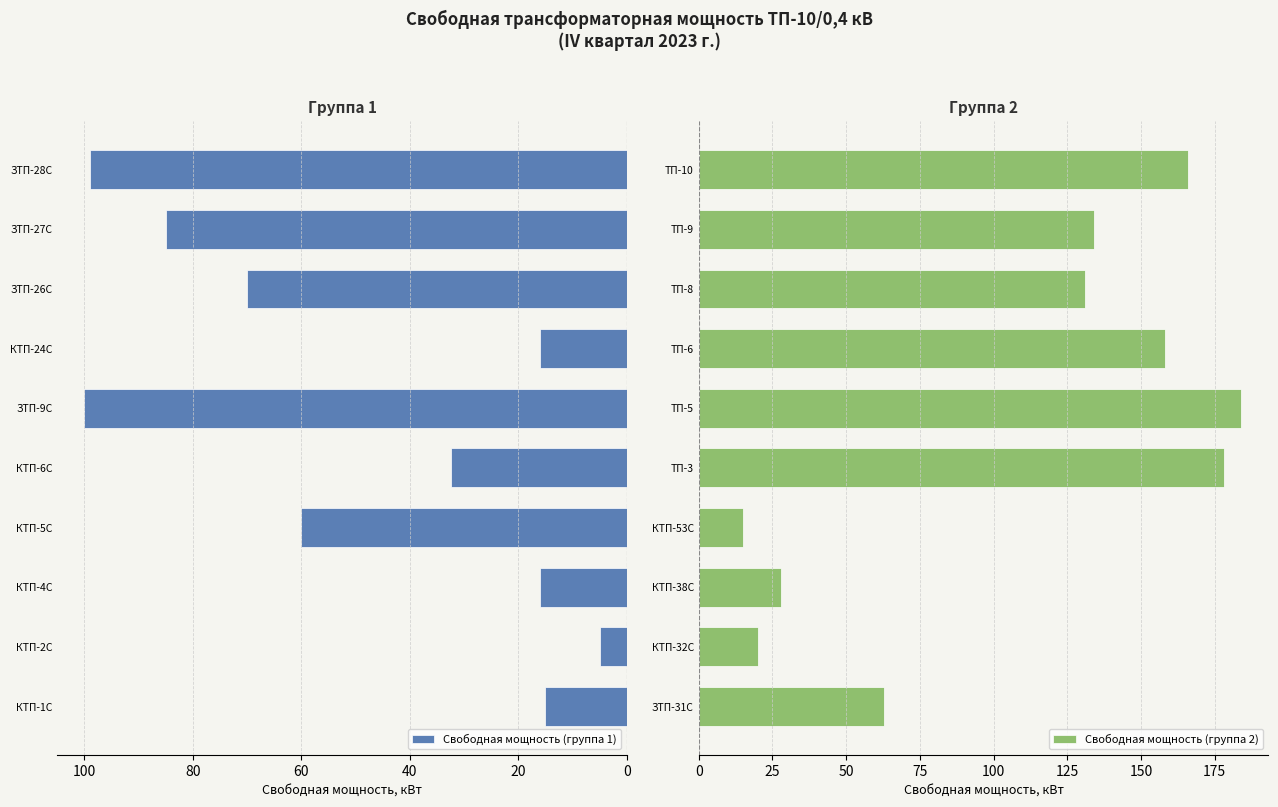

How many data points in Свободная мощность (группа 2) are less than 134?

5